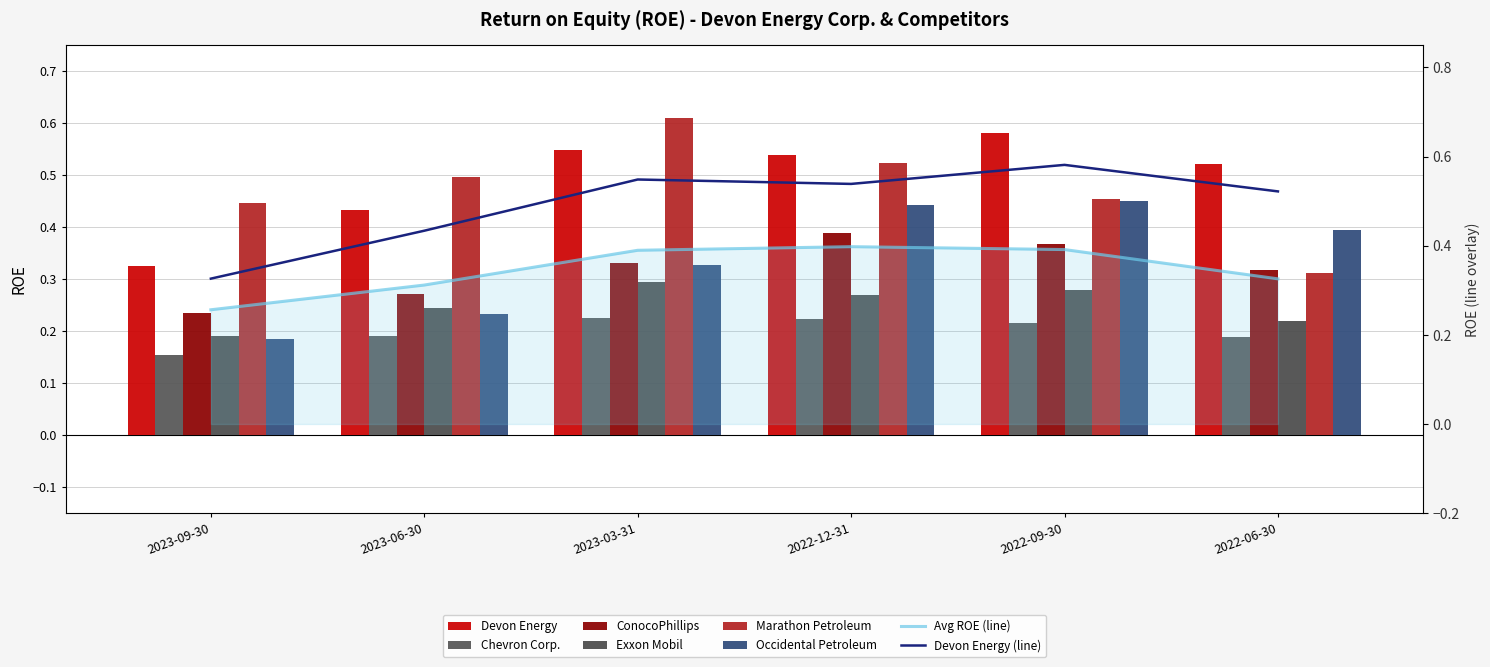

What position from the right is 2023-06-30?

5